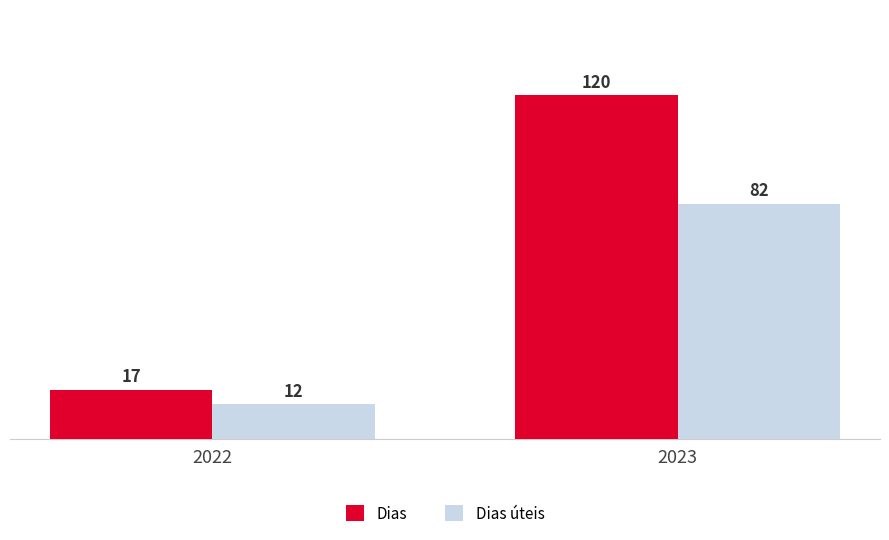

How many Dias úteis values are between 12 and 82?

2